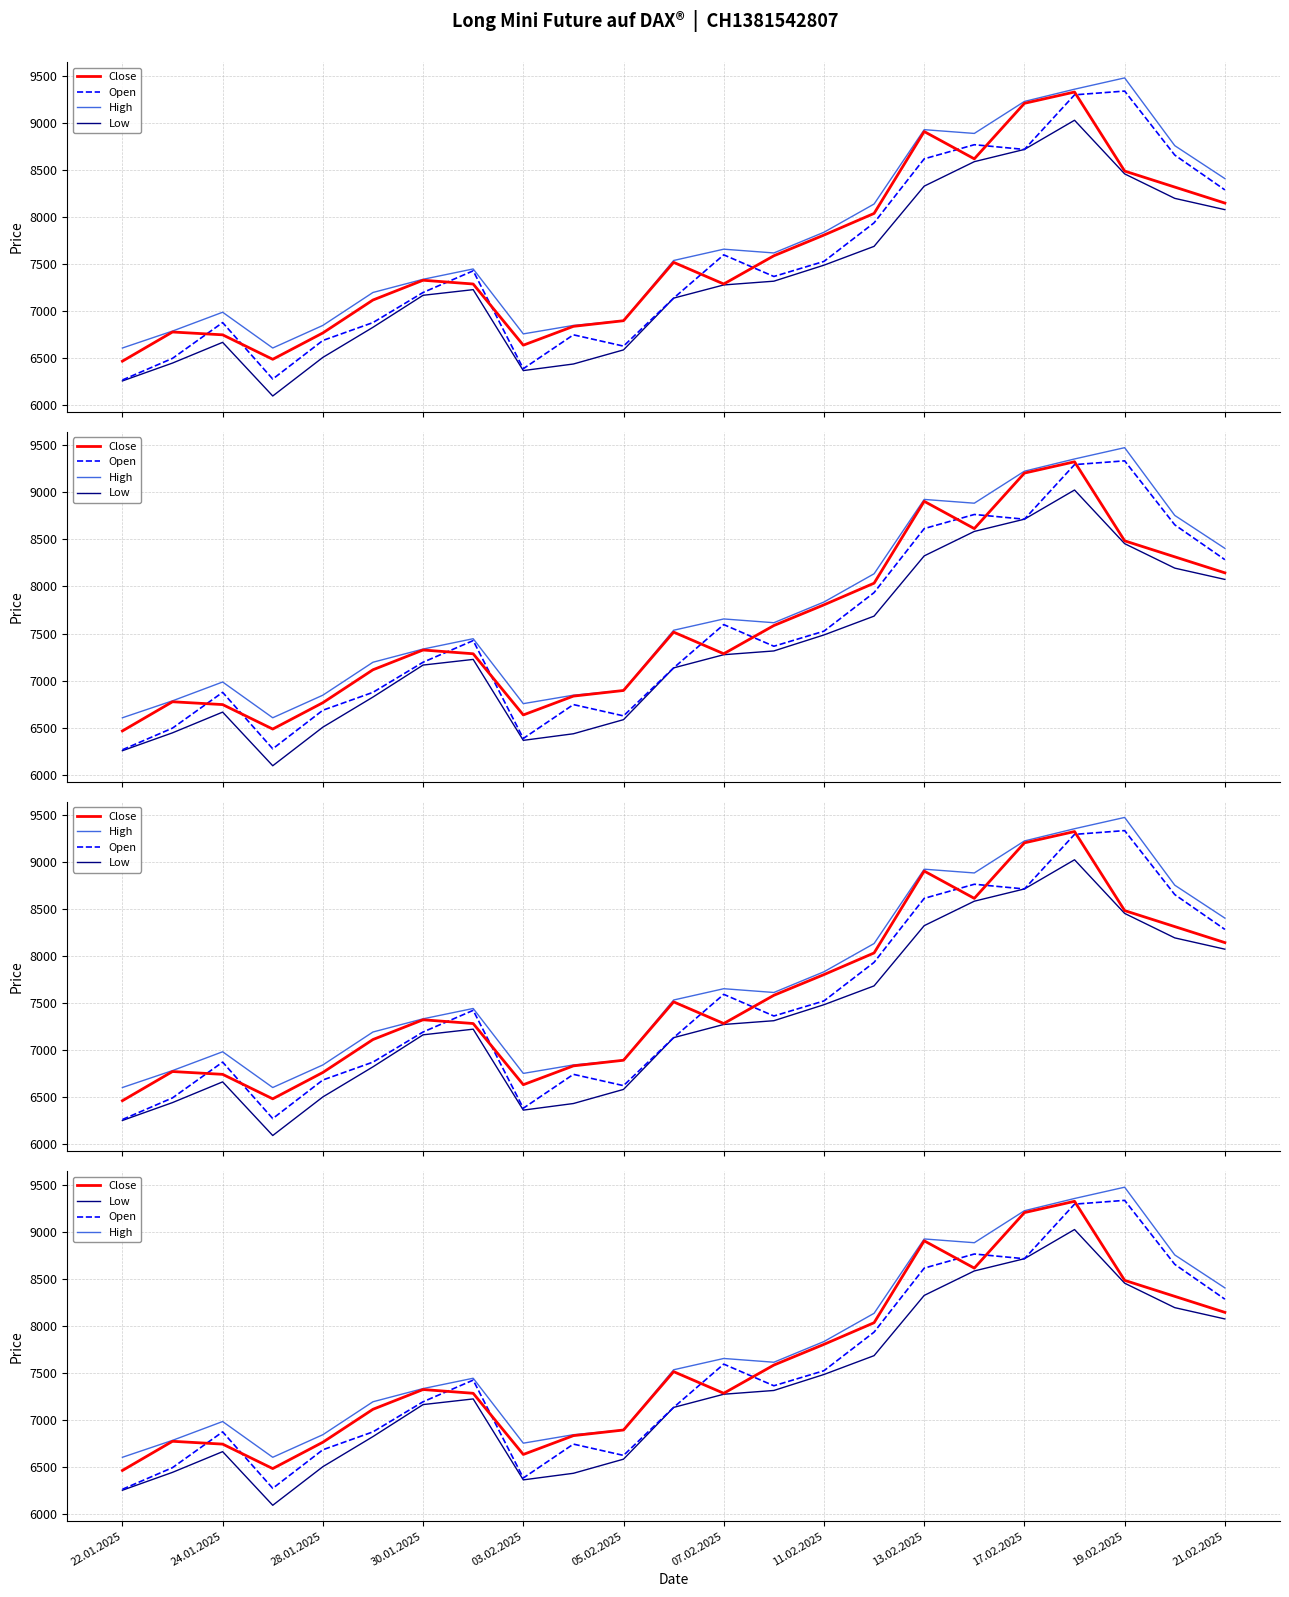

What are all the series names shown in the legend?

Close, Open, High, Low